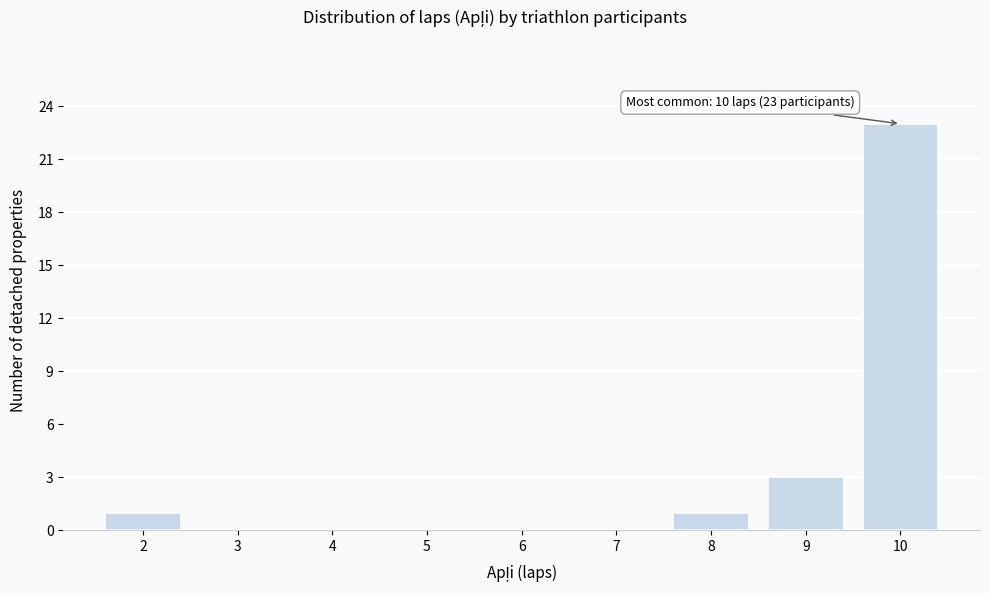

Reading right to left, extract all data points from this chart.

10=23	9=3	8=1	7=0	6=0	5=0	4=0	3=0	2=1